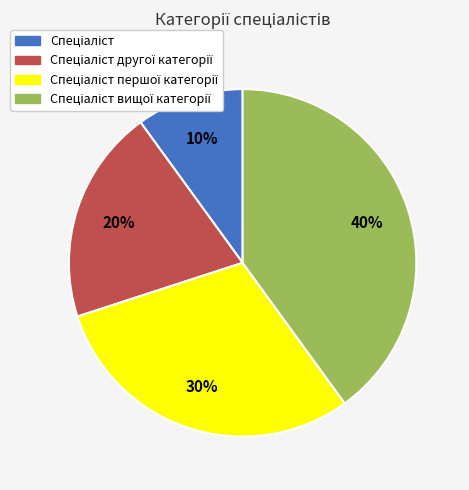

Count the number of slices in the pie.

4